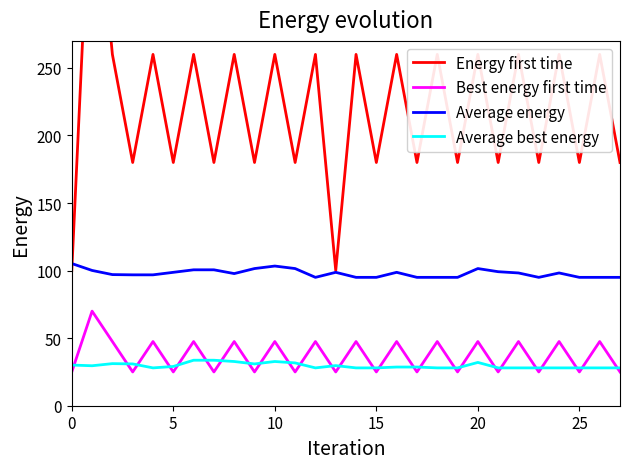

What is the difference between the maximum and minimum values in the Best energy first time series?

45.0